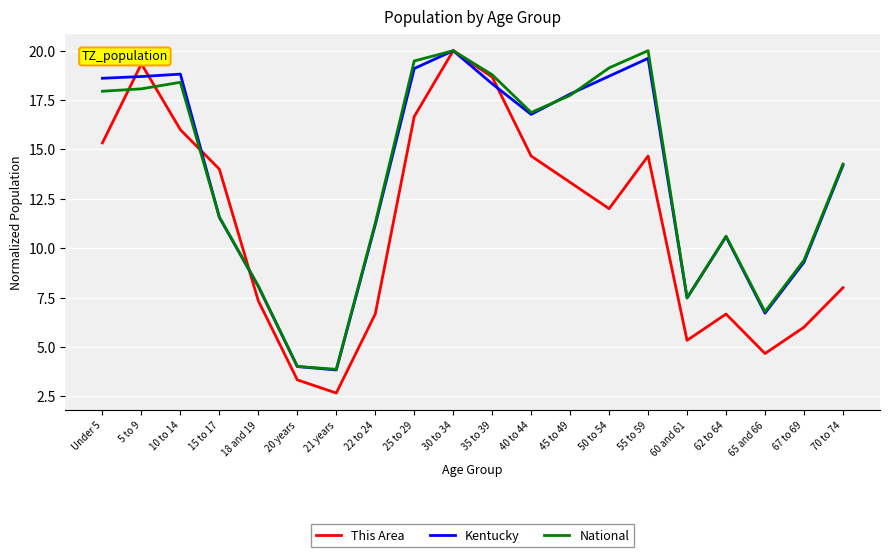

What position from the right is 40 to 44?

9